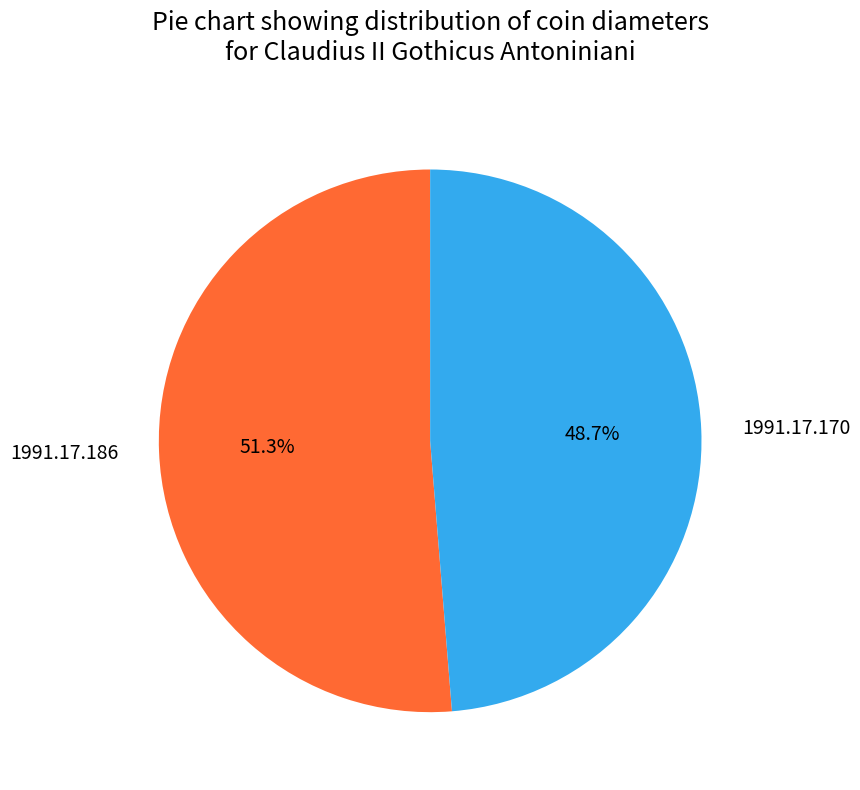

Is 1991.17.170 the majority of the pie?

No